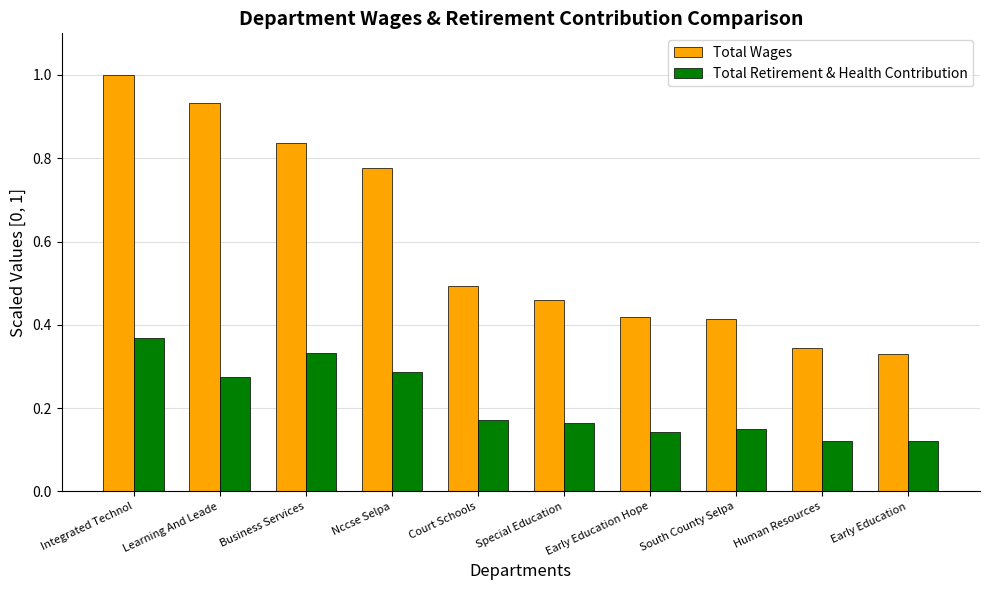

Rank the series at Business Services from lowest to highest value.

Total Retirement & Health Contribution, Total Wages